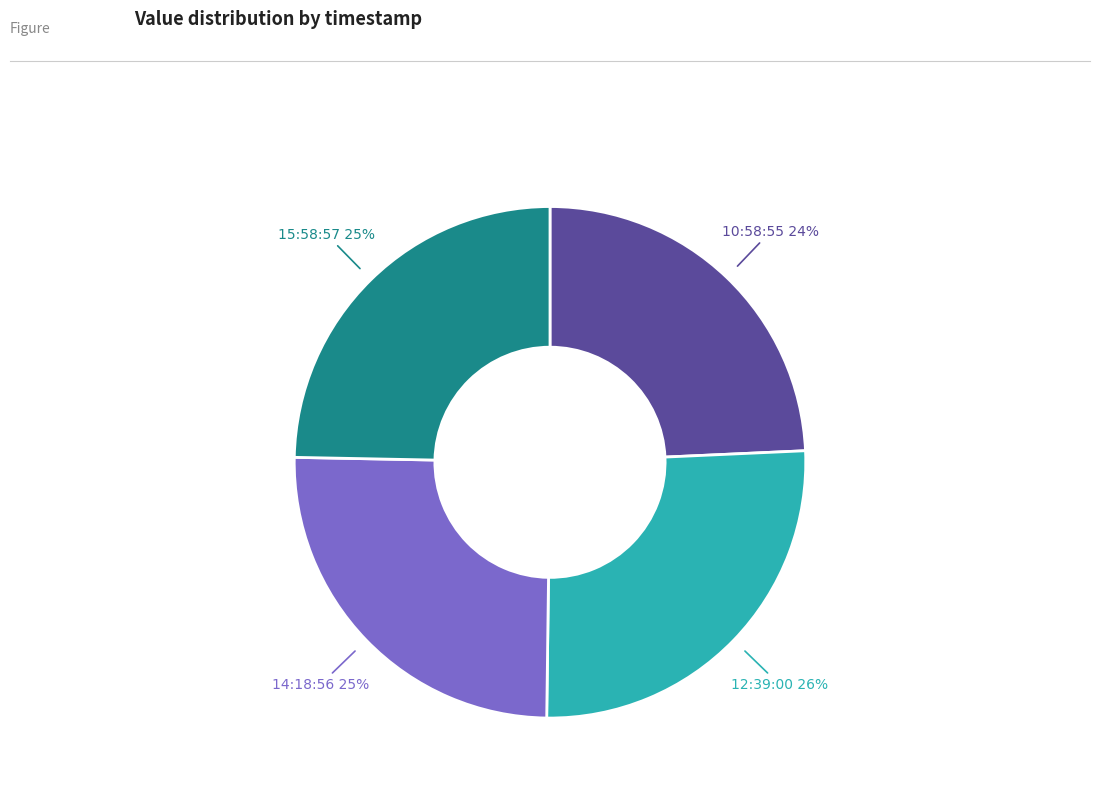

Combined, do 15:58:57 and 12:39:00 account for over 50%?

Yes